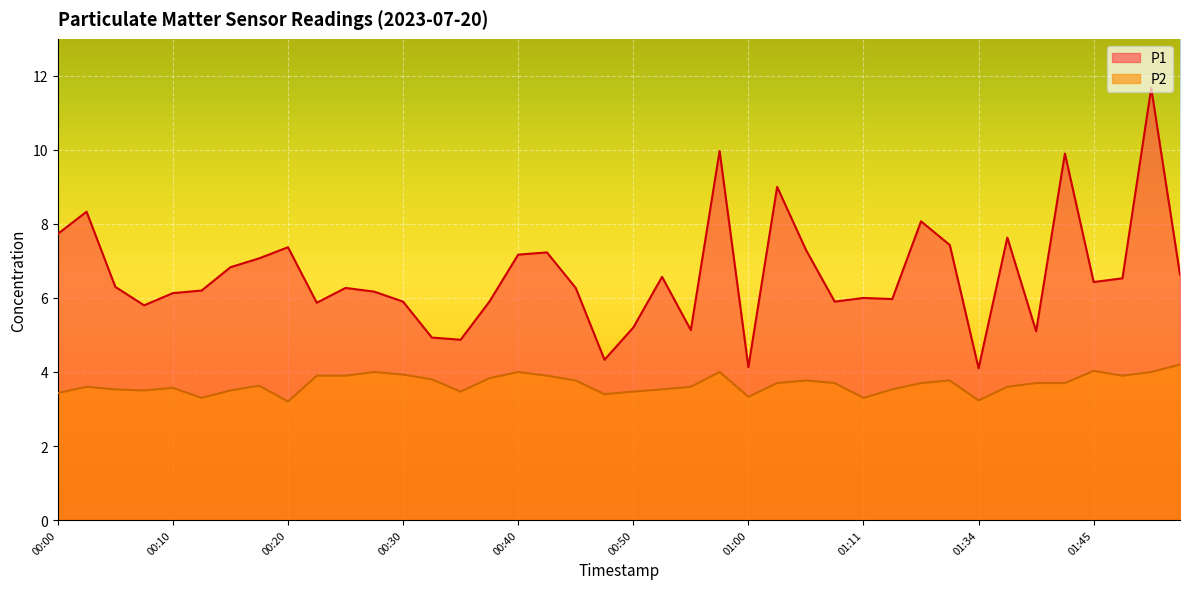

List the series in order of their peak value, highest first.

P1, P2